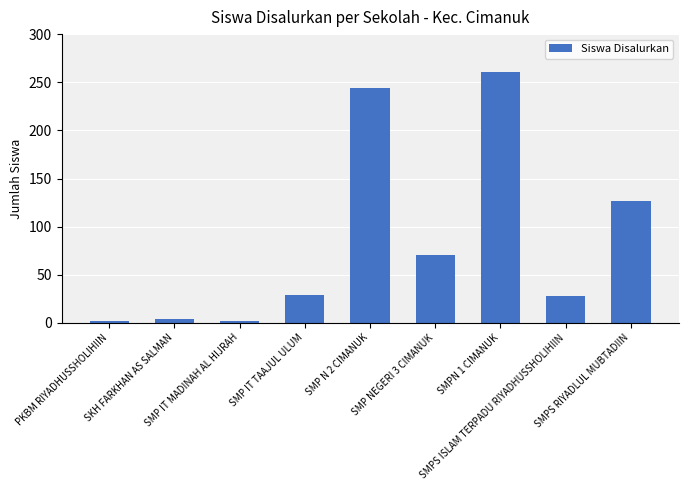

How many bars are there in total?

9